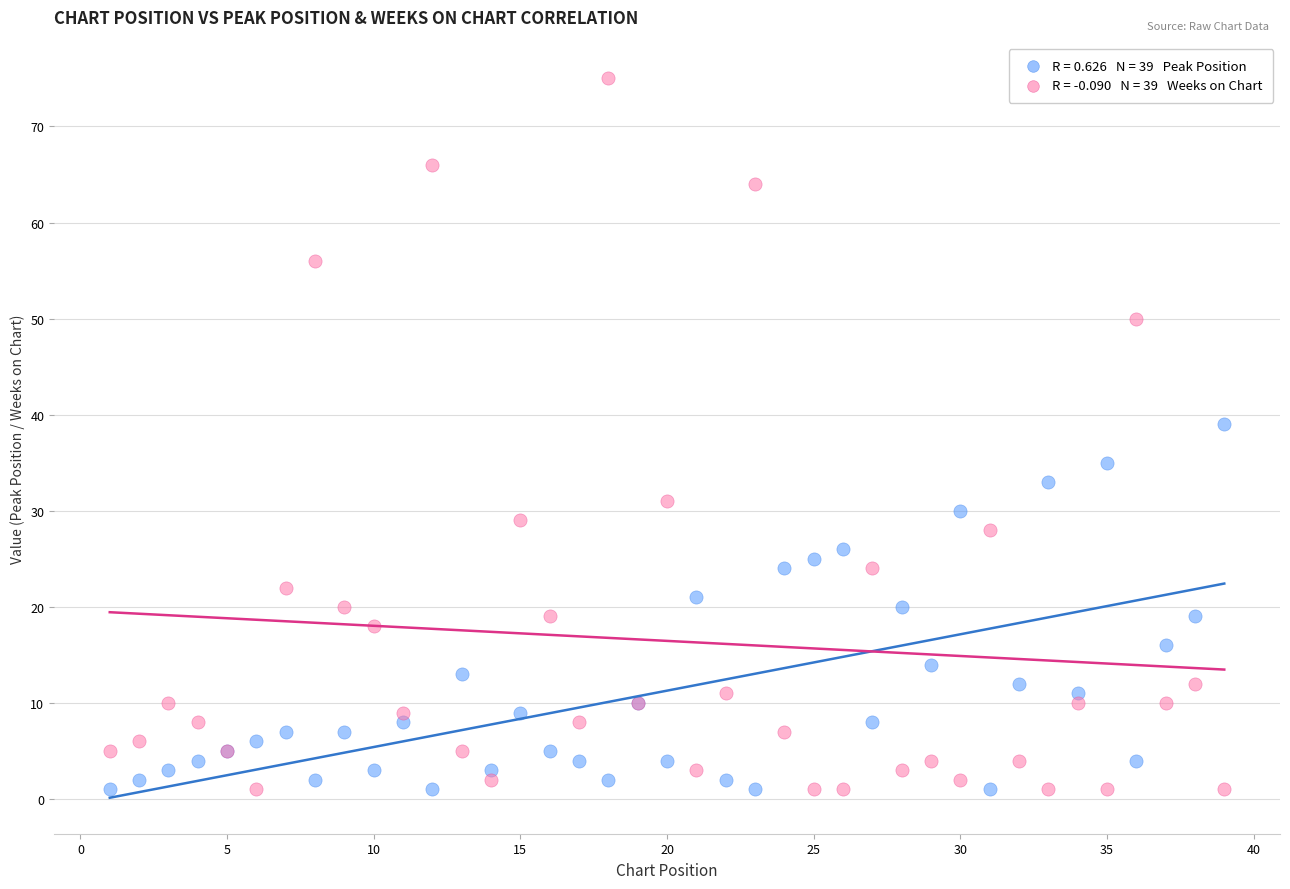

Across all series, what Y value is closest to 38?

39